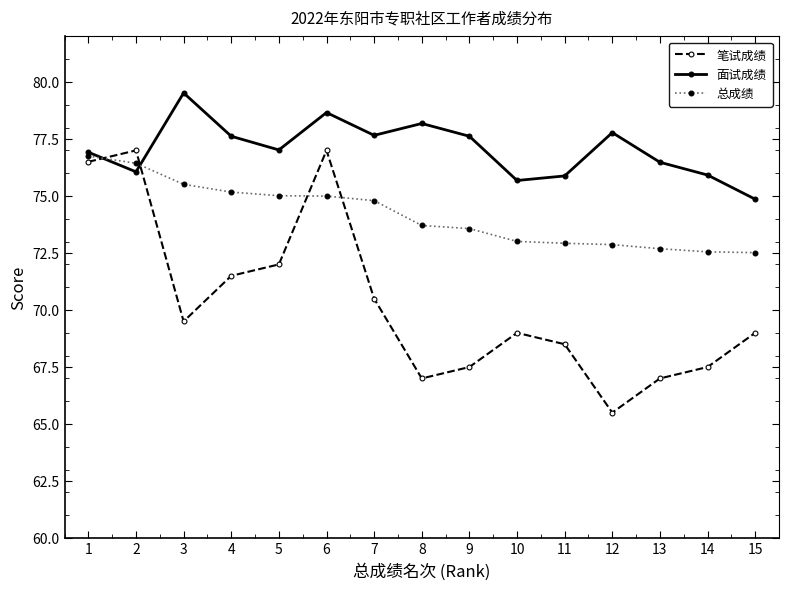

The 面试成绩 series shows 76.9 at 1. True or false?

True